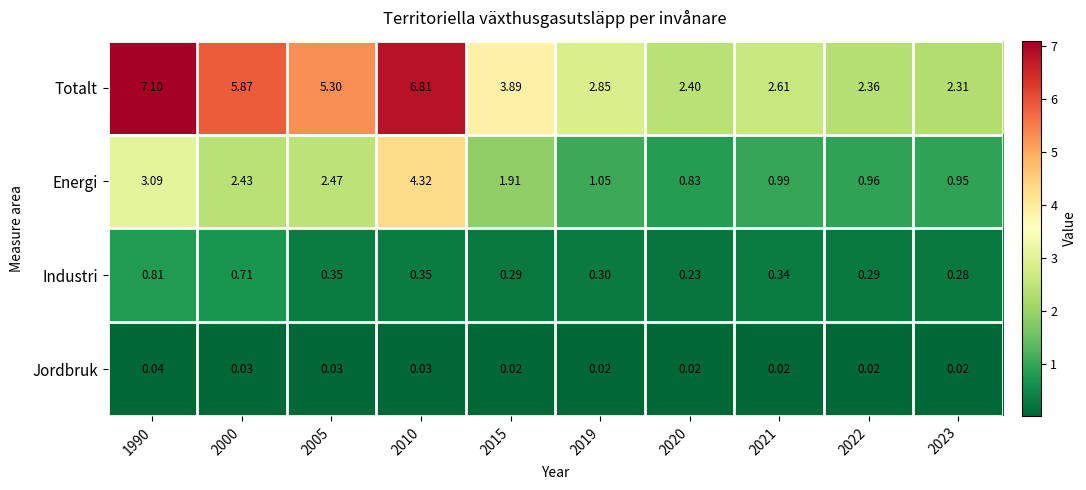

At 2015, list the series in order from largest to smallest.

Totalt, Energi, Industri, Jordbruk